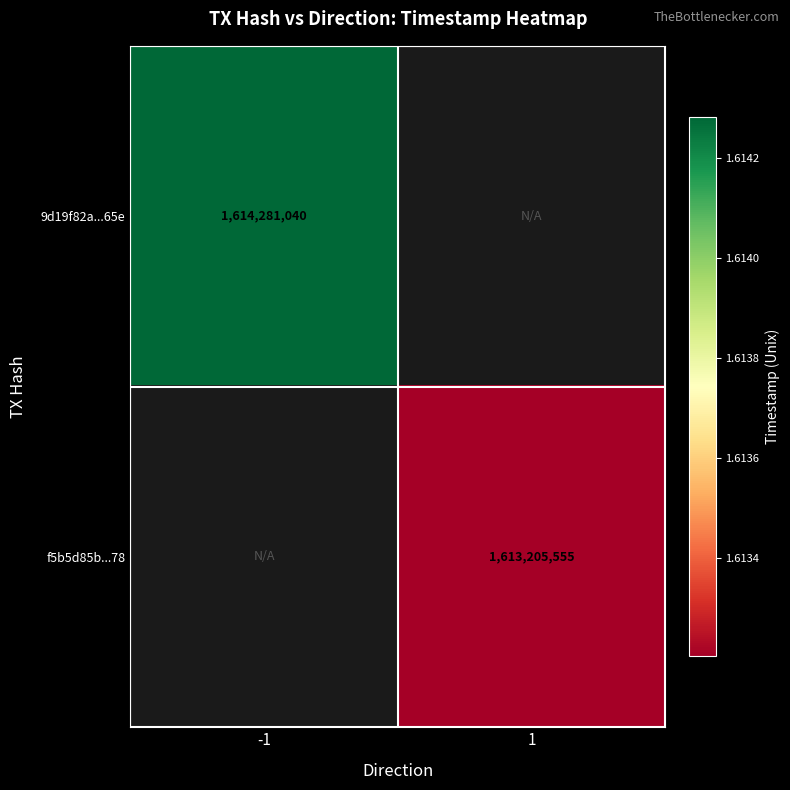

True or false: f5b5d85b...78 has a value of 330785383 at 1.

False